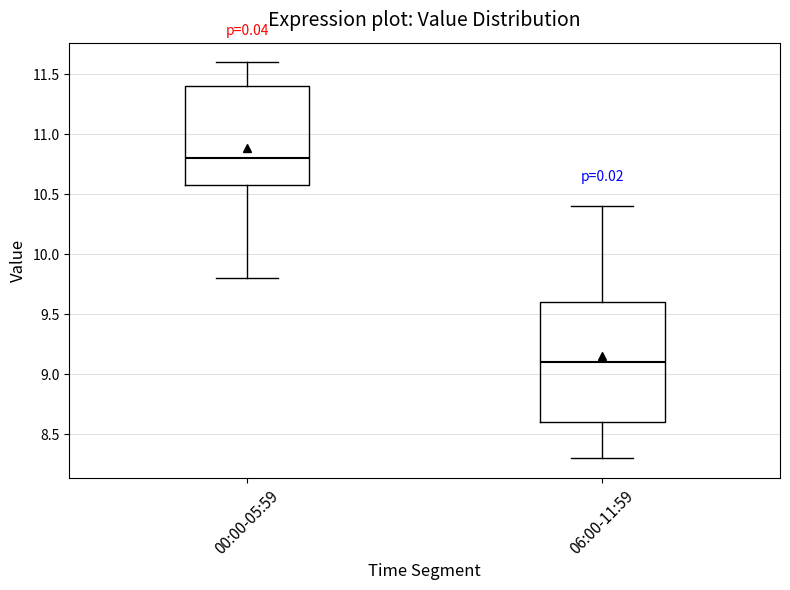

Which box is the tallest, from its lower edge to its upper edge?

06:00-11:59